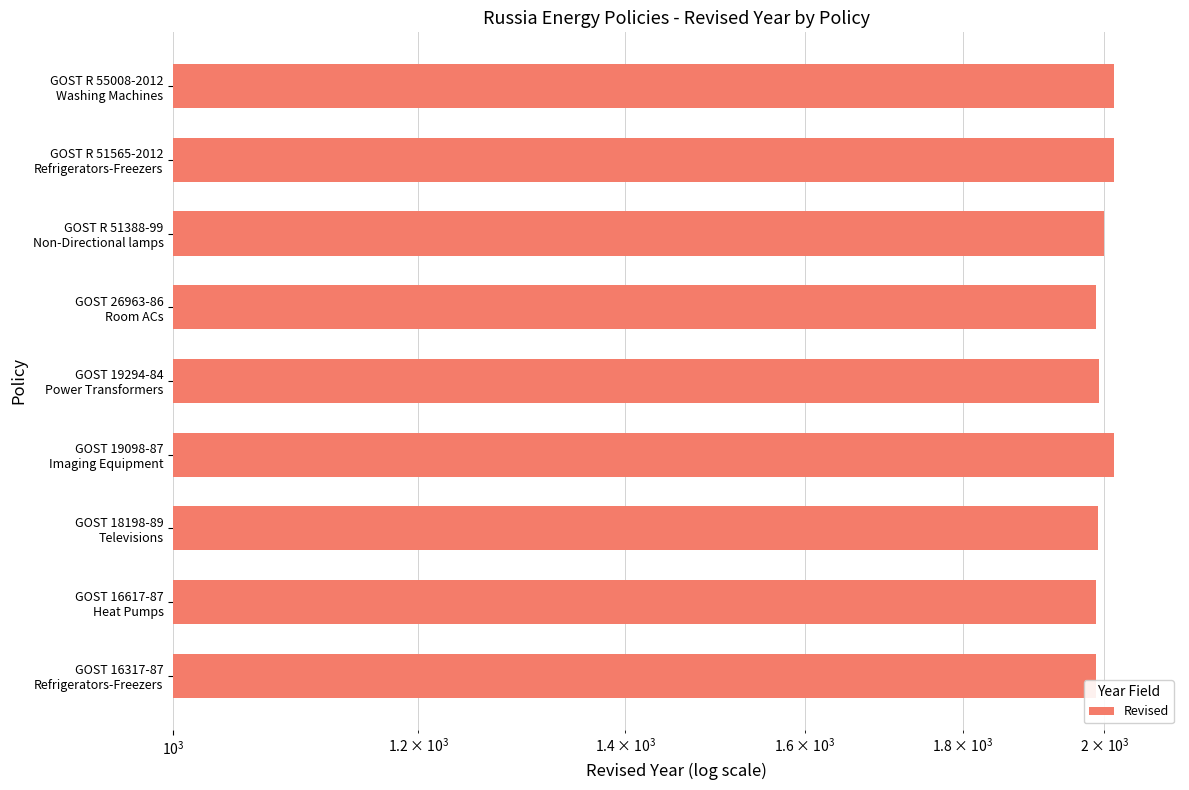

What is the average value?

1999